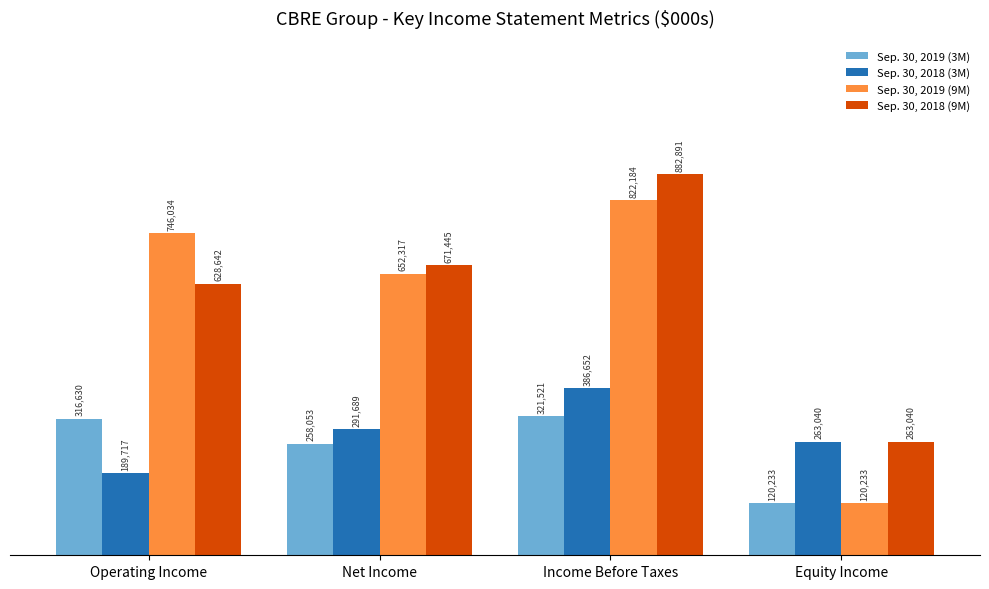

What are all the series names shown in the legend?

Sep. 30, 2019 (3M), Sep. 30, 2018 (3M), Sep. 30, 2019 (9M), Sep. 30, 2018 (9M)